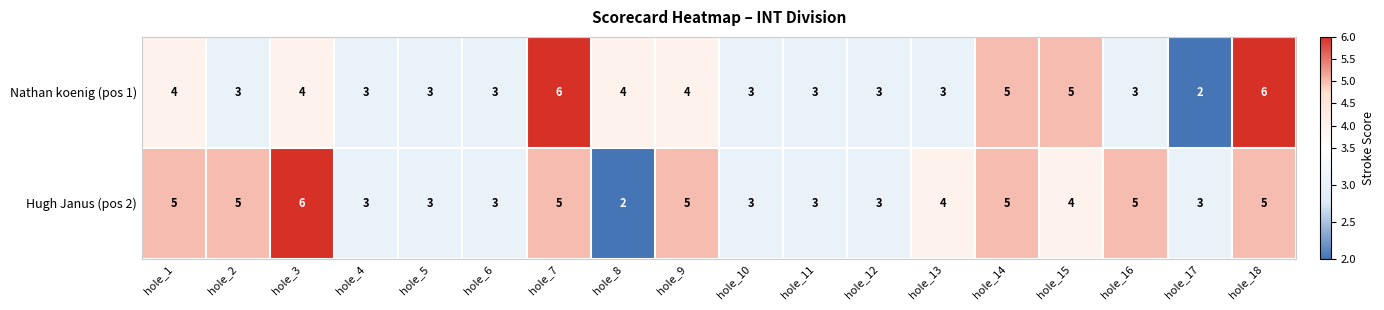

At which label does Nathan koenig (pos 1) first exceed 3?

hole_1